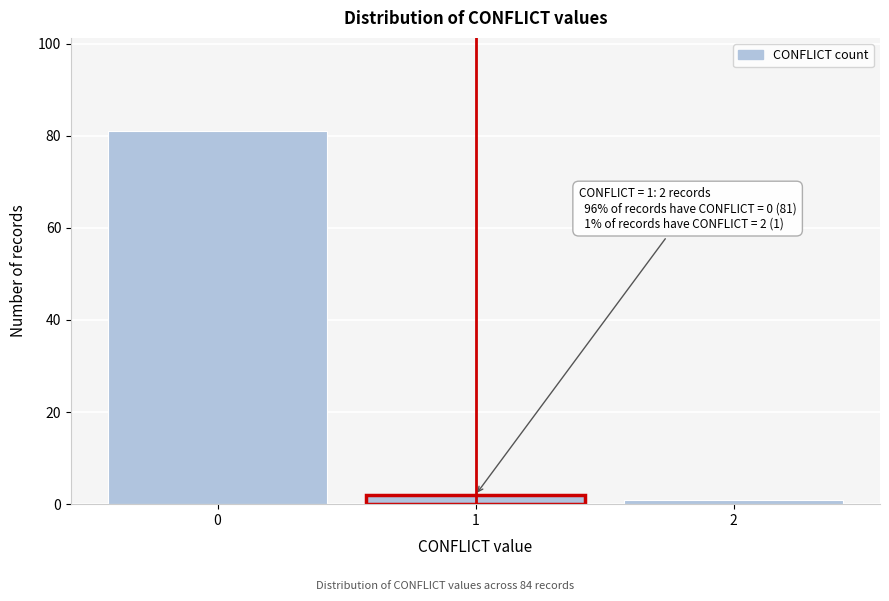

Reading left to right, what are all the values shown in this chart?

81	2	1